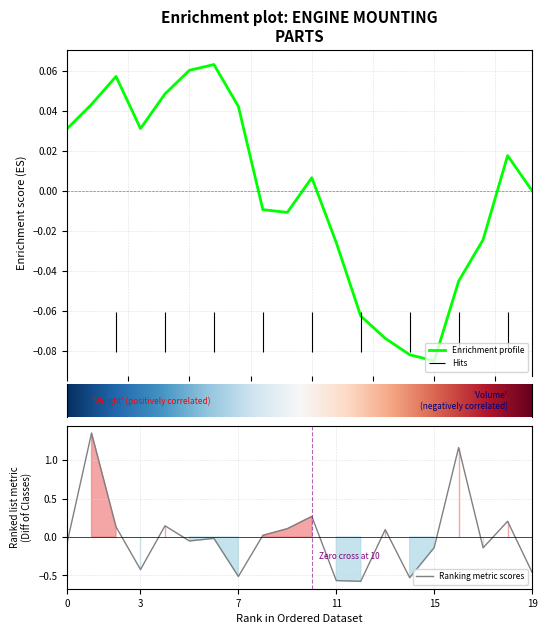

Is it true that Ranking metric scores equals -0.2 at 19?

False